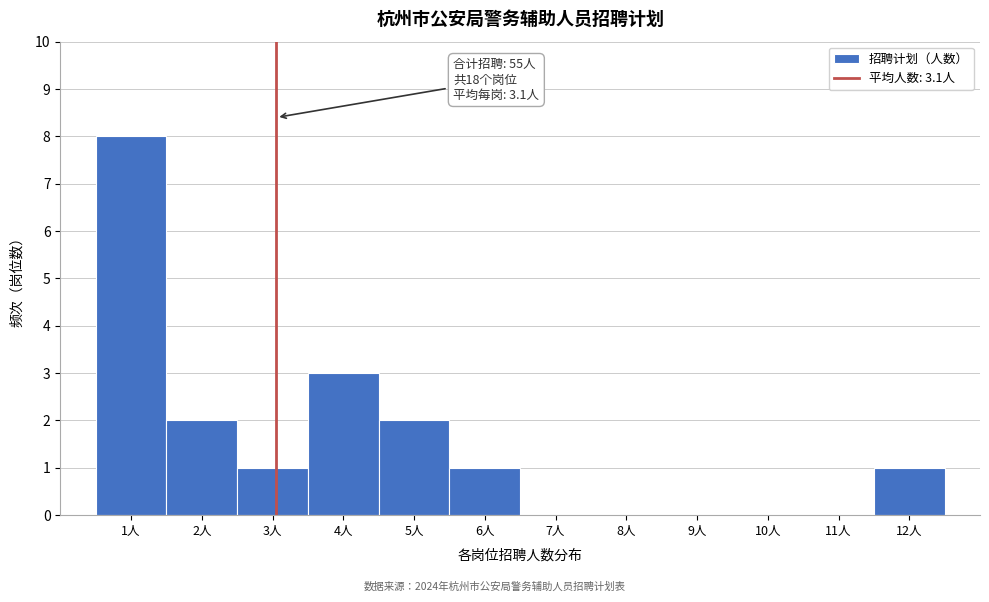

Which range on the x-axis has the tallest bar?

0.5 to 1.5